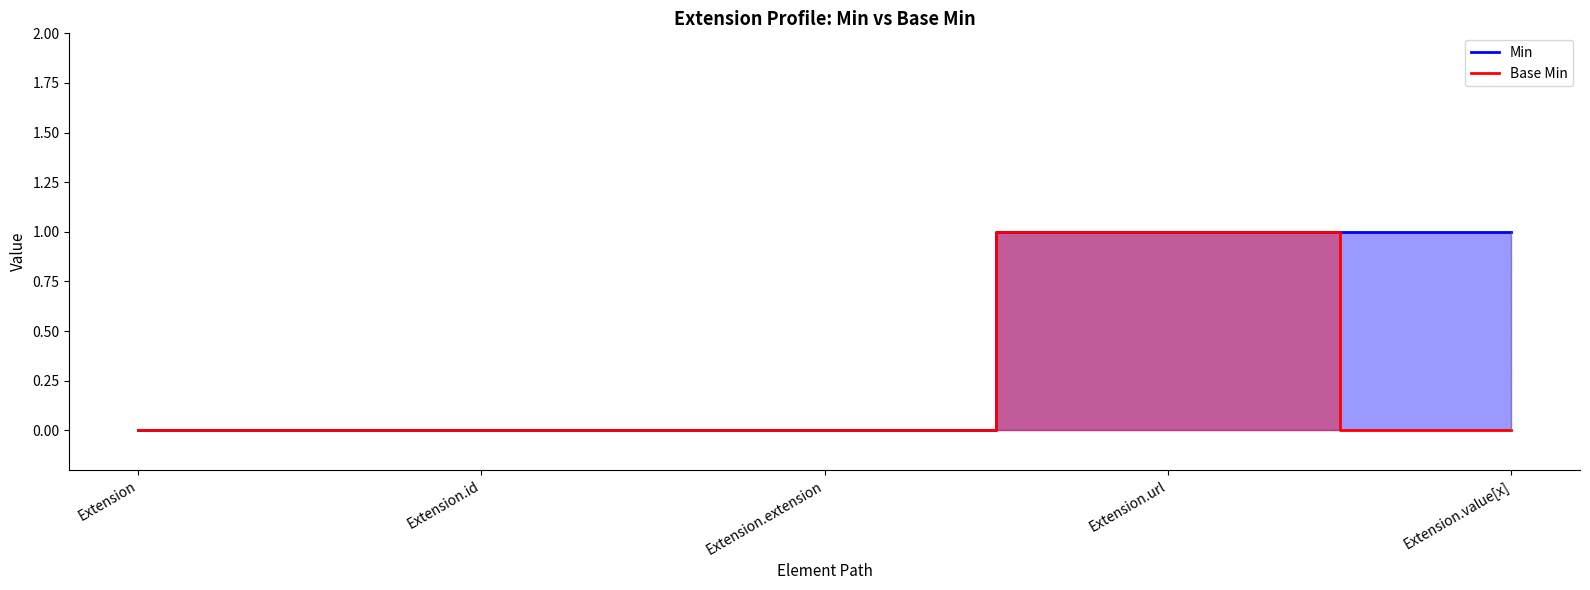

Which category has the lowest value in the Min series?

Extension